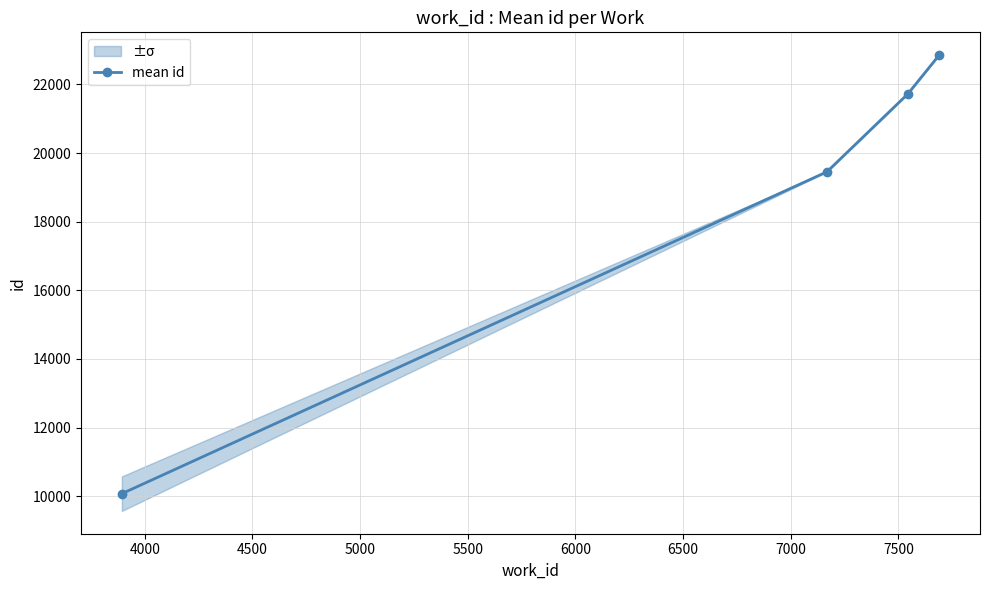

How many distinct data groups are displayed?

1